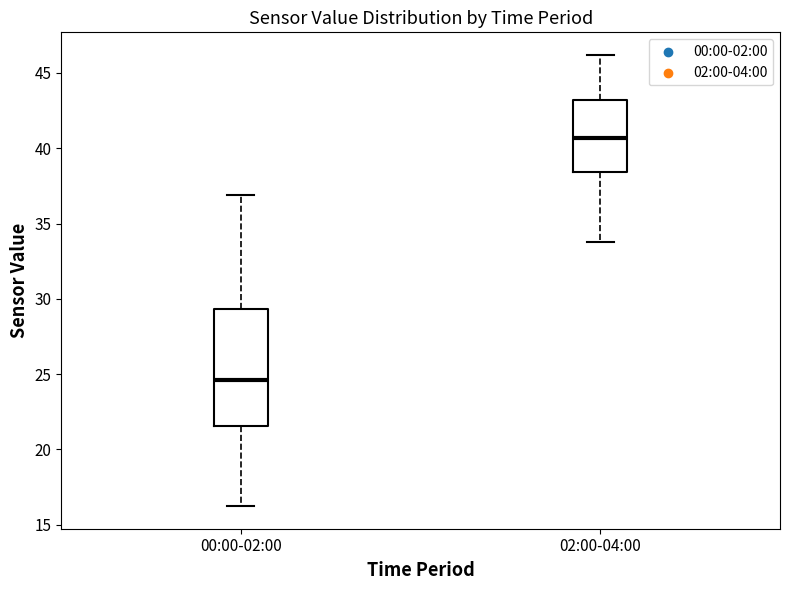

Where does the lower whisker of the box for 02:00-04:00 end on the y-axis? The values are not printed on the chart, so give them approximately, as read against the axis.

34.0